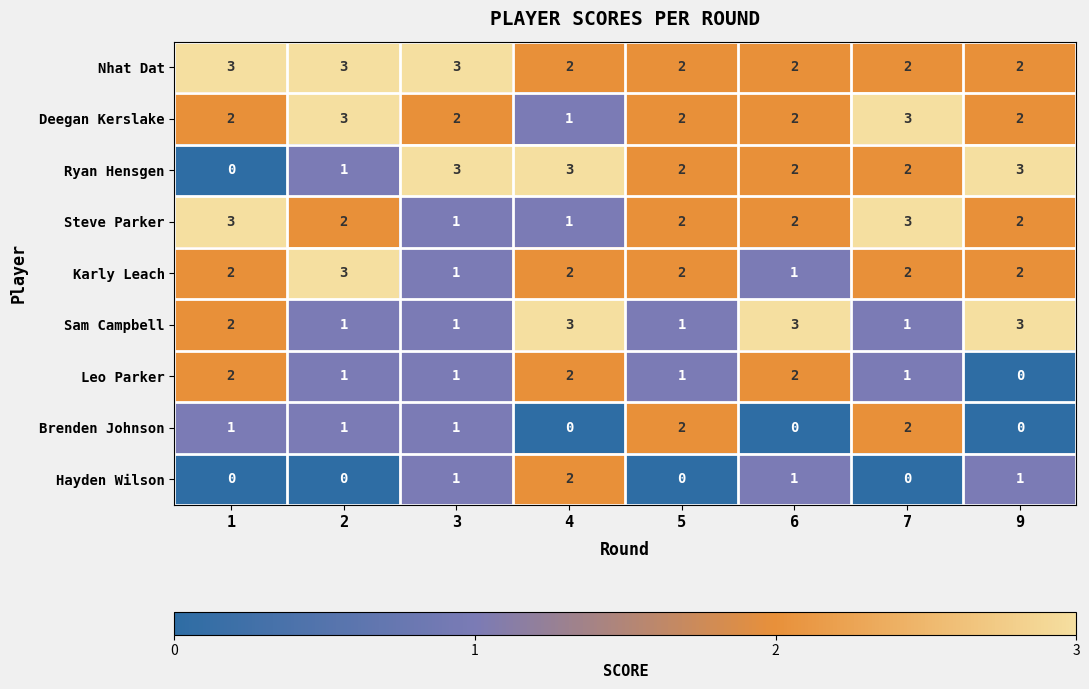

What is the total value across all series at 3?

14